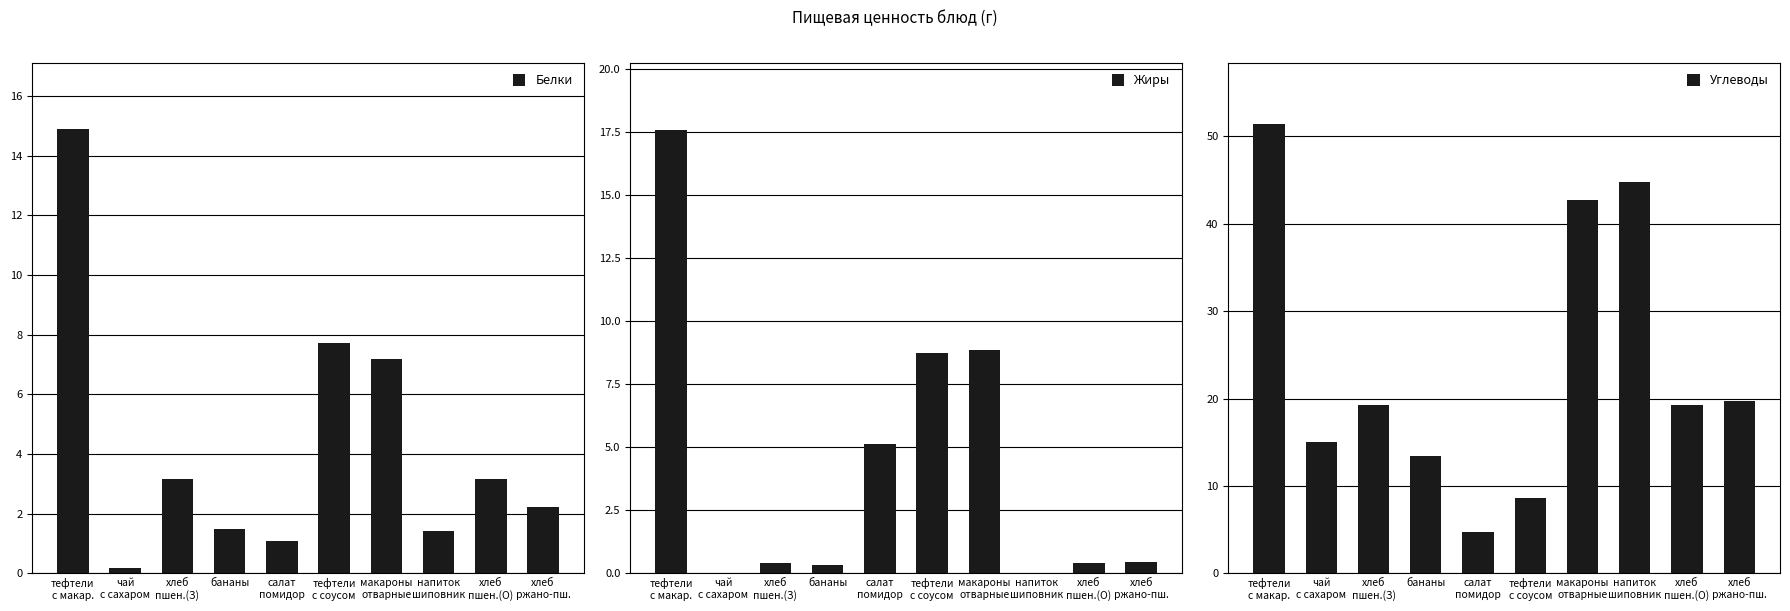

What is the greatest value displayed?

51.4